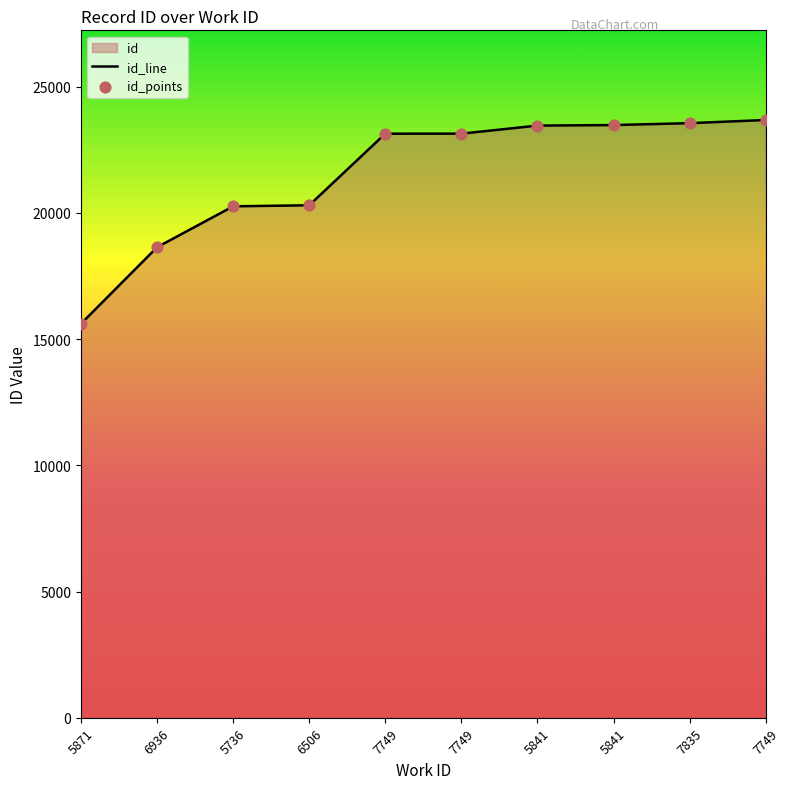

Approximately how many times larger is the value at 7835 compared to 5841?

1.0